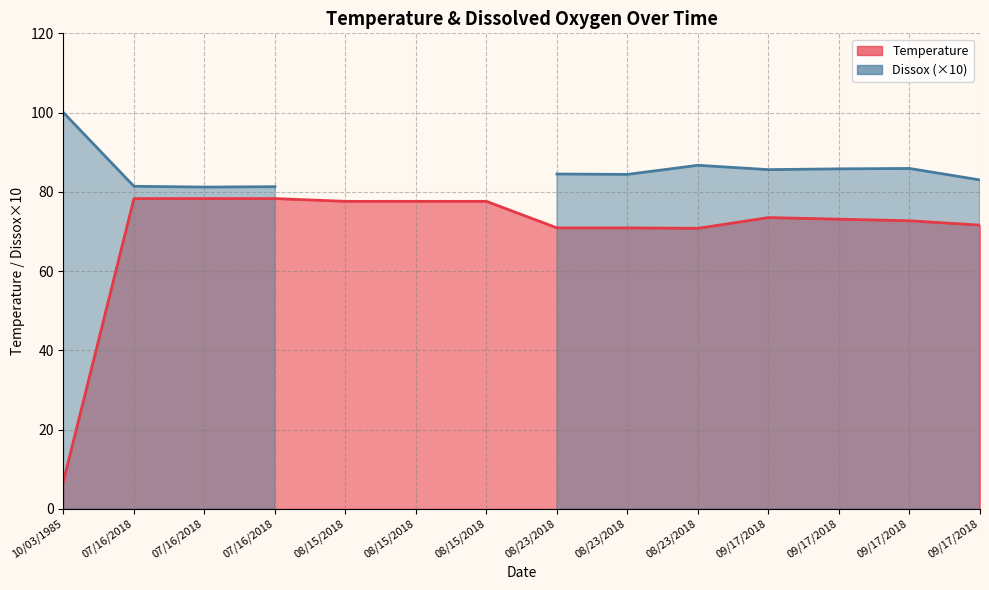

Rank the categories by value from lowest to highest.

10/03/1985, 08/23/2018, 08/23/2018, 08/23/2018, 09/17/2018, 09/17/2018, 09/17/2018, 09/17/2018, 08/15/2018, 08/15/2018, 08/15/2018, 07/16/2018, 07/16/2018, 07/16/2018